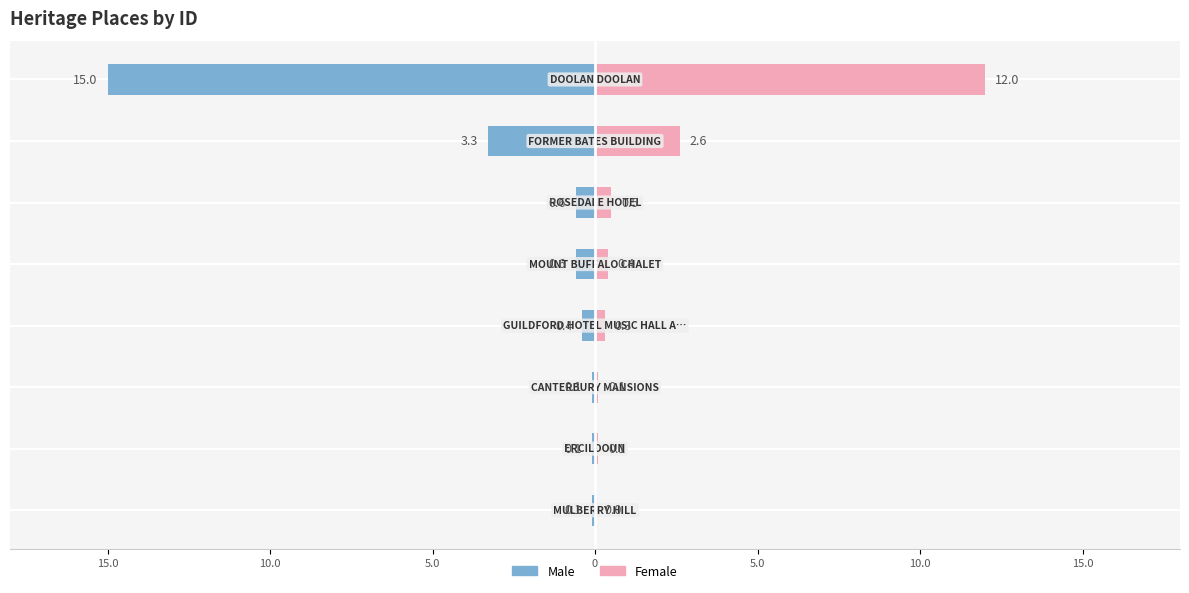

The value of Right (ID scale) at 7 is 12.0. True or false?

True